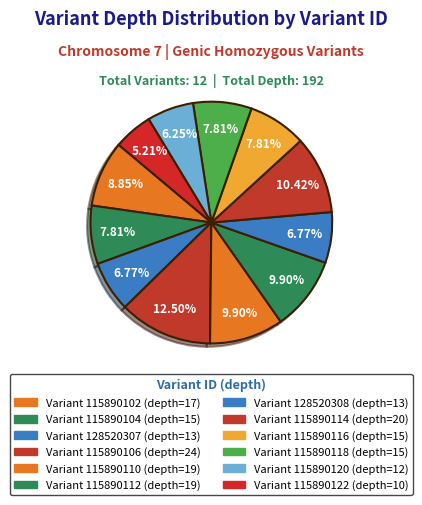

How many slices are in this pie chart?

12